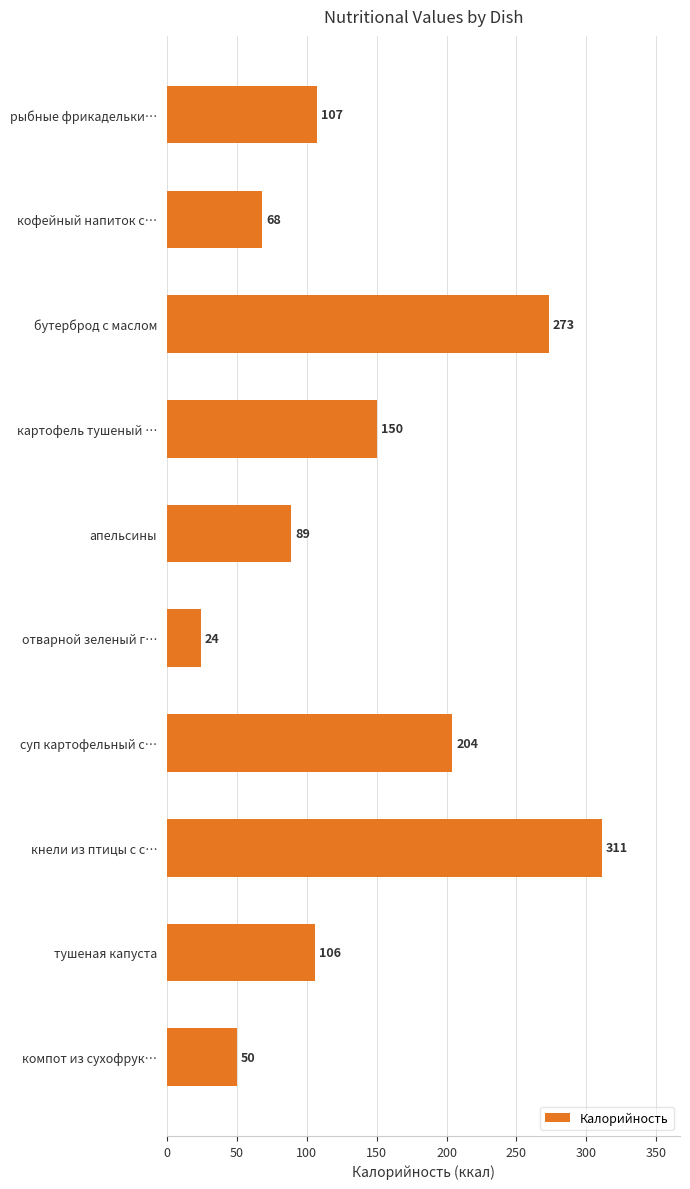

What is the ratio of the value at кнели из птицы с с… to the value at компот из сухофрук…?

6.2